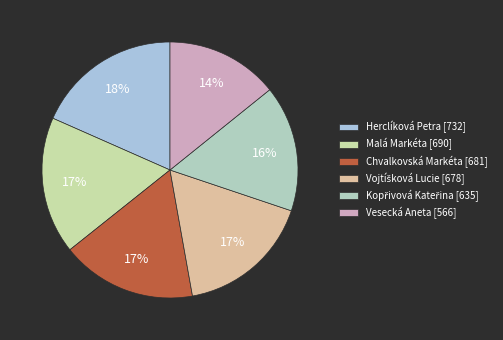

Approximately how many times larger is the value at Herclíková Petra compared to Vesecká Aneta?

1.3